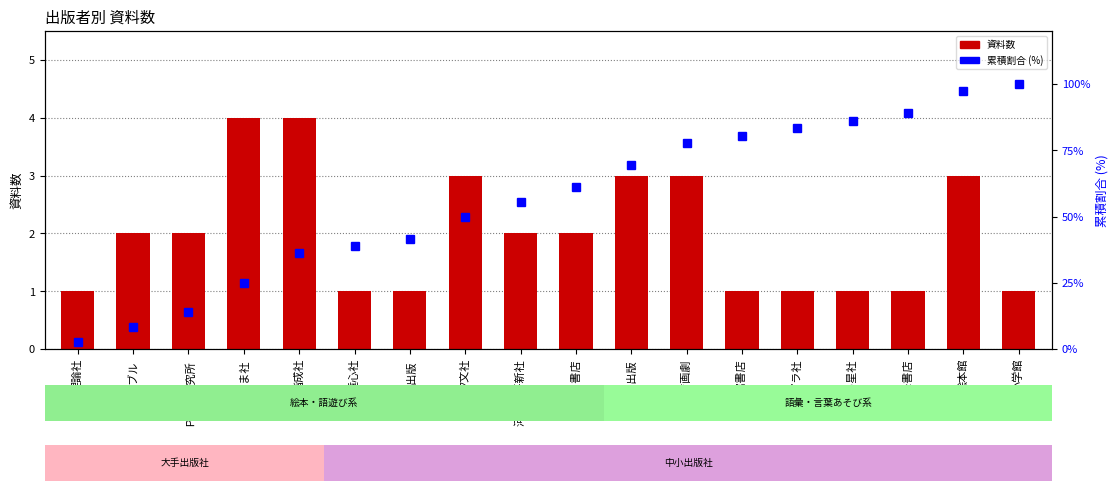

The 資料数 series shows 2.1 at 偕成社. True or false?

False